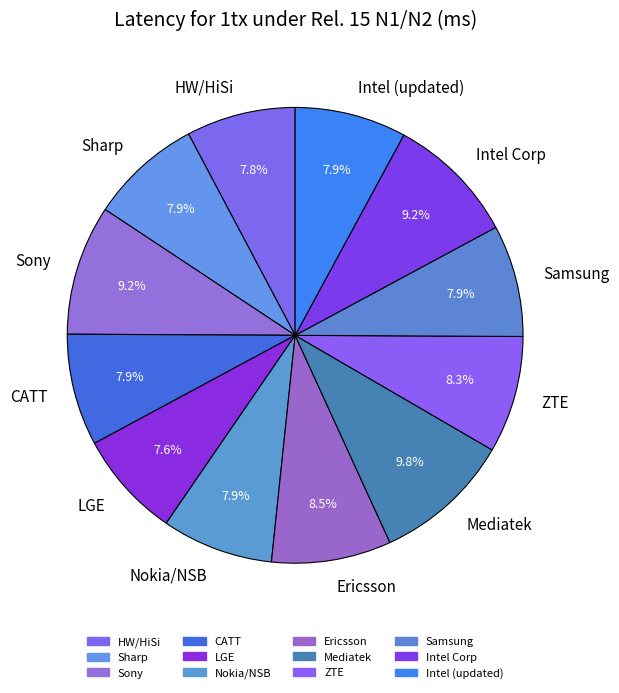

Does Mediatek account for over 50% of the chart?

No